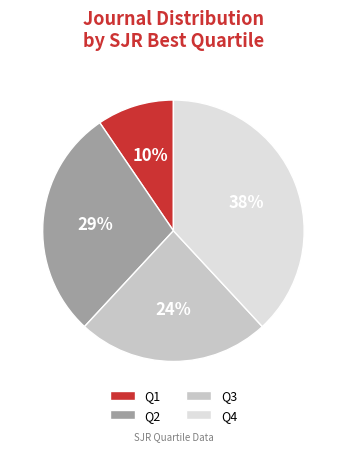

What is the smallest slice in the pie chart?

Q1